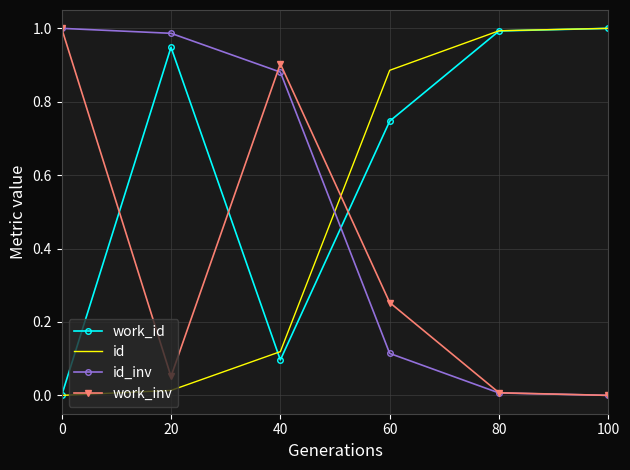

How many intersections are there between id and work_inv?

1